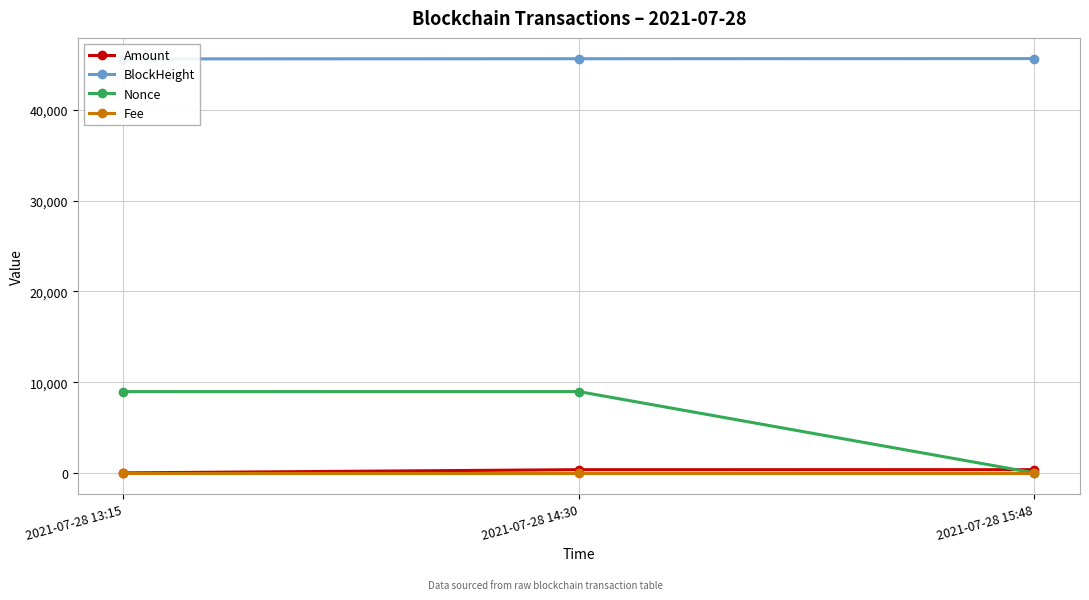

Which series has the largest range (max minus min)?

Nonce